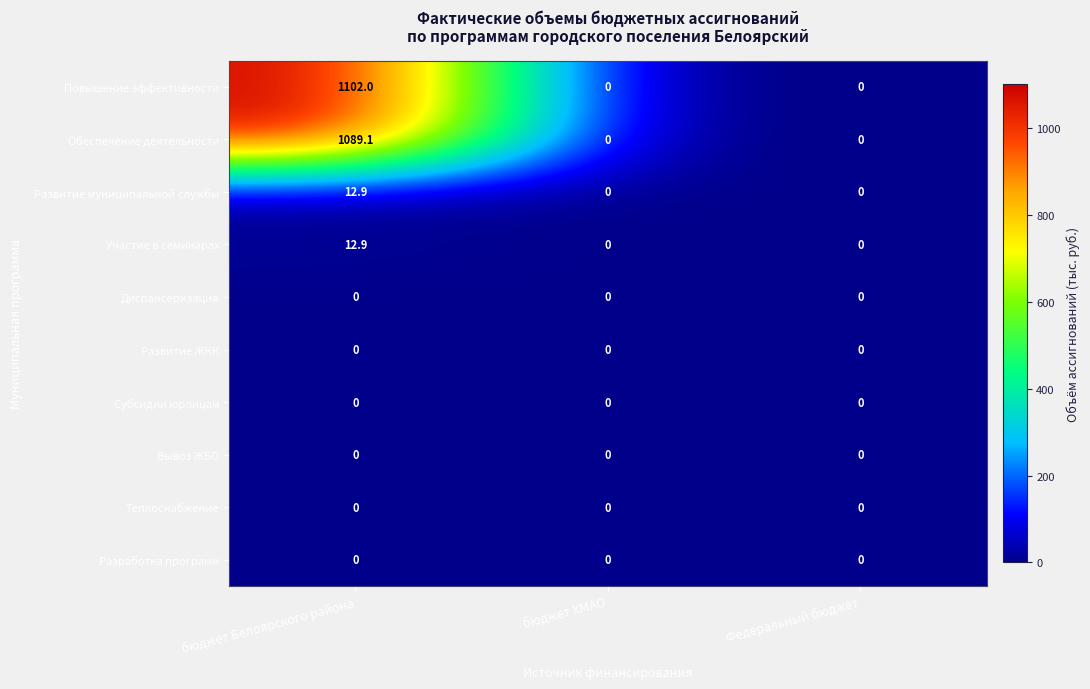

Reading left to right, what are all the values shown in this chart?

Повышение эффективности: бюджет Белоярского района=1102.0	бюджет ХМАО=0.0	Федеральный бюджет=0.0
Обеспечение деятельности: бюджет Белоярского района=1089.1	бюджет ХМАО=0.0	Федеральный бюджет=0.0
Развитие муниципальной службы: бюджет Белоярского района=12.9	бюджет ХМАО=0.0	Федеральный бюджет=0.0
Участие в семинарах: бюджет Белоярского района=12.9	бюджет ХМАО=0.0	Федеральный бюджет=0.0
Диспансеризация: бюджет Белоярского района=0.0	бюджет ХМАО=0.0	Федеральный бюджет=0.0
Развитие ЖКК: бюджет Белоярского района=0.0	бюджет ХМАО=0.0	Федеральный бюджет=0.0
Субсидии юрлицам: бюджет Белоярского района=0.0	бюджет ХМАО=0.0	Федеральный бюджет=0.0
Вывоз ЖБО: бюджет Белоярского района=0.0	бюджет ХМАО=0.0	Федеральный бюджет=0.0
Теплоснабжение: бюджет Белоярского района=0.0	бюджет ХМАО=0.0	Федеральный бюджет=0.0
Разработка программ: бюджет Белоярского района=0.0	бюджет ХМАО=0.0	Федеральный бюджет=0.0